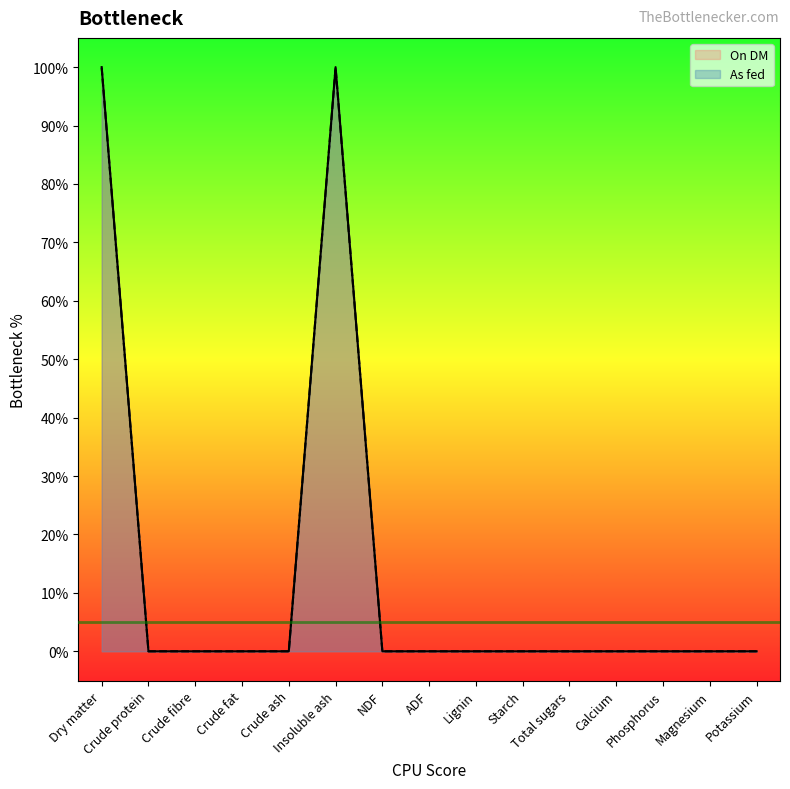

The On DM series shows 61.4 at Potassium. True or false?

False